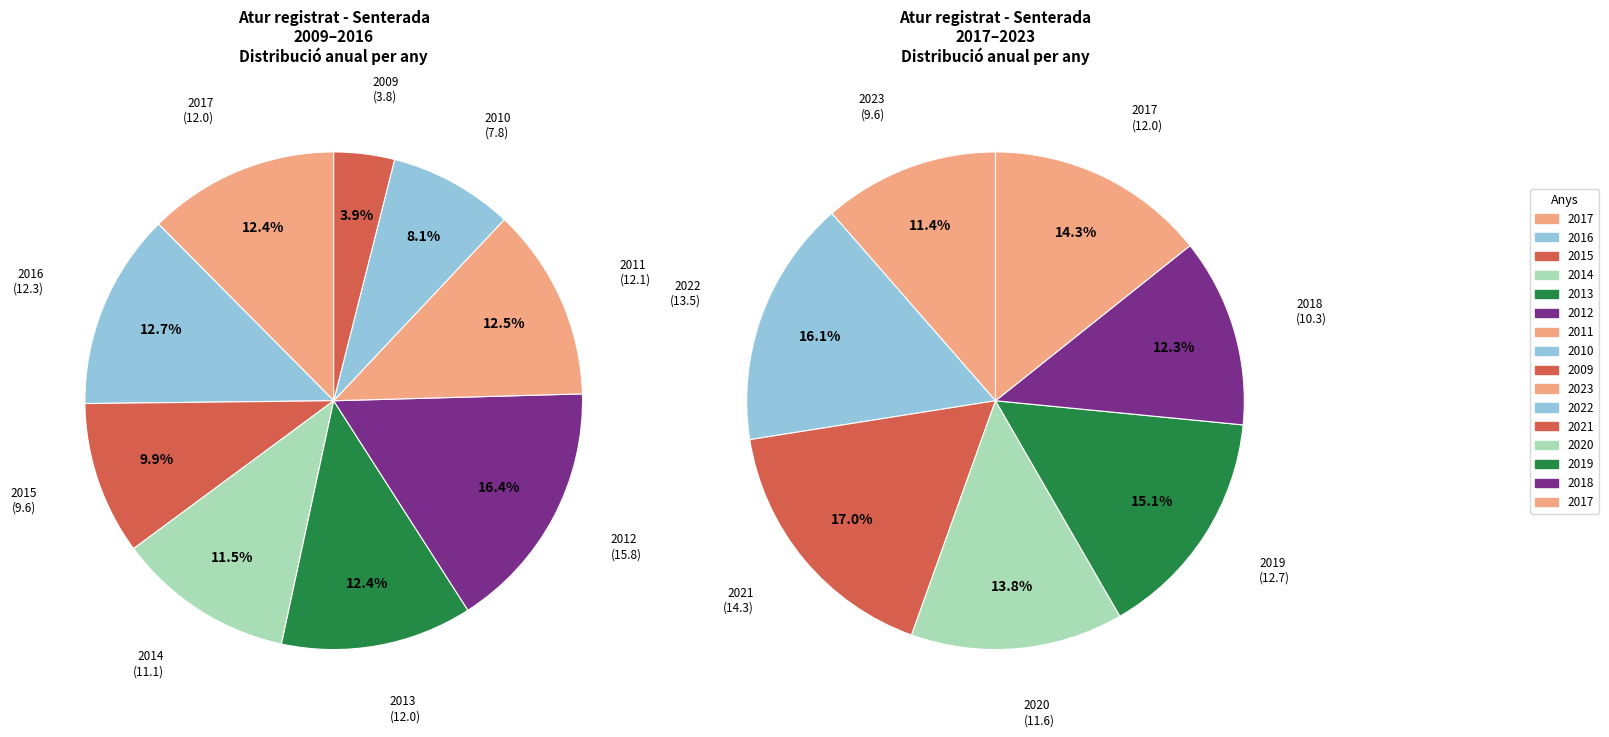

What is the smallest slice in the pie chart?

2023